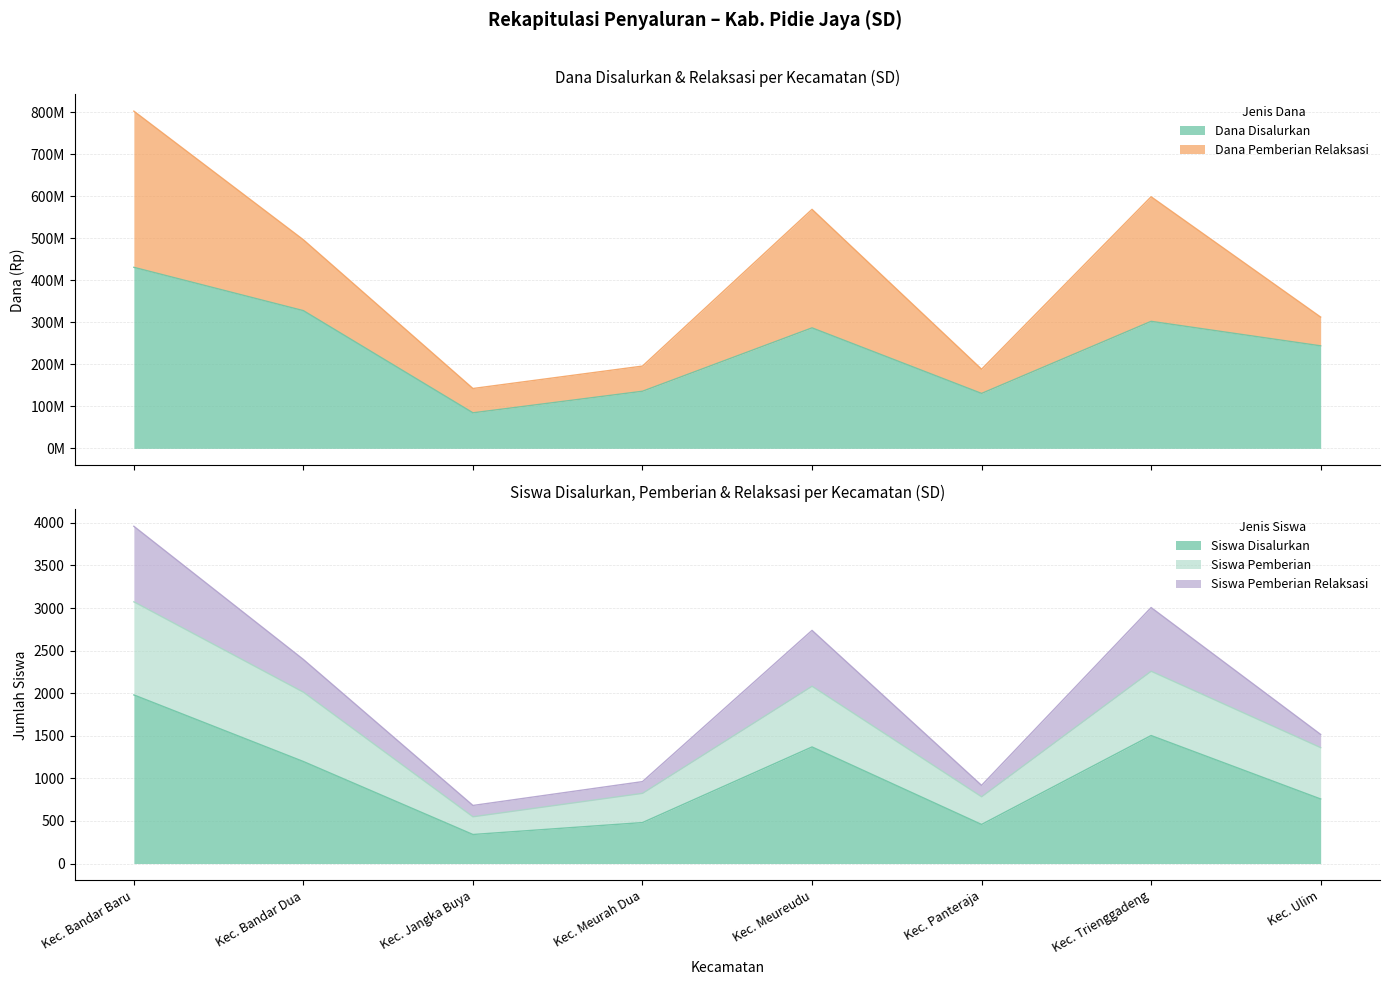

At which category does Dana Disalurkan reach its first local peak?

Kec. Meureudu